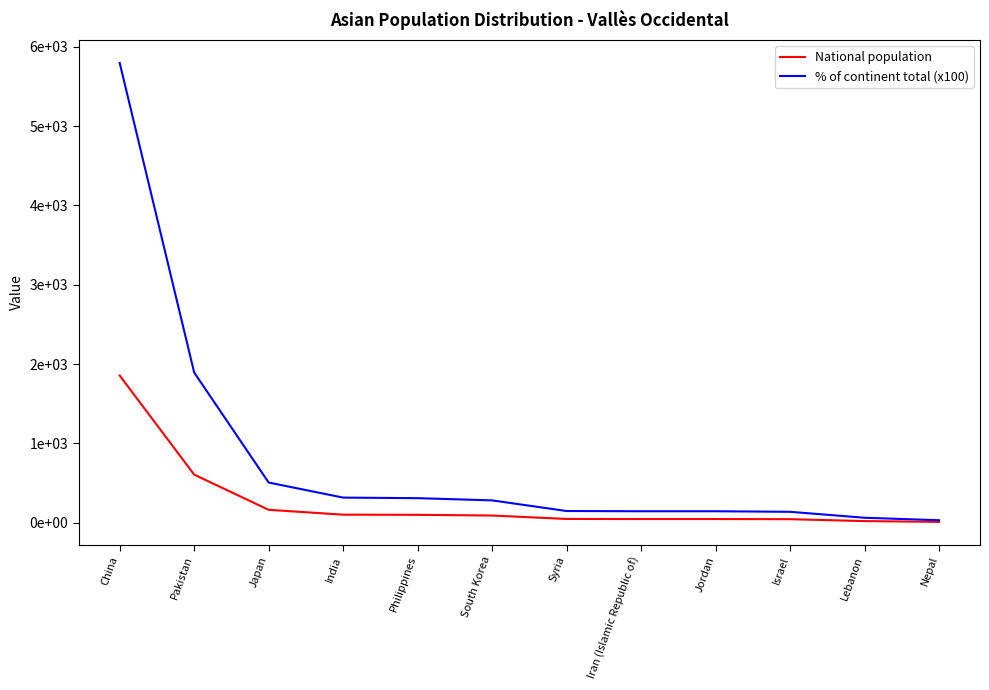

What are all the series names shown in the legend?

National population, % of continent total (x100)